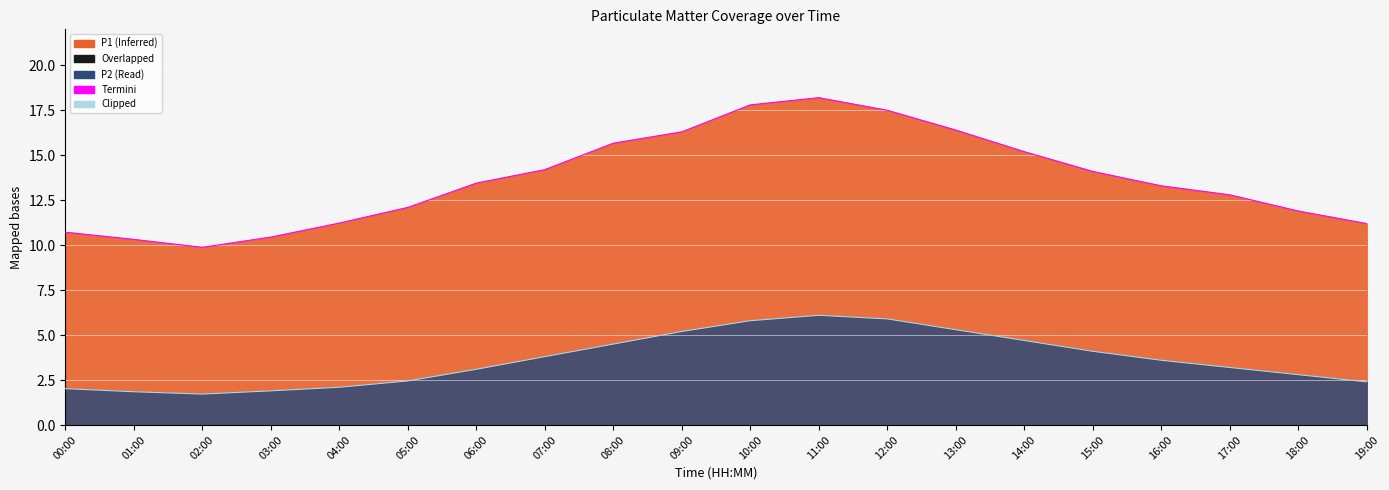

What is the average value of the Termini series?

13.6